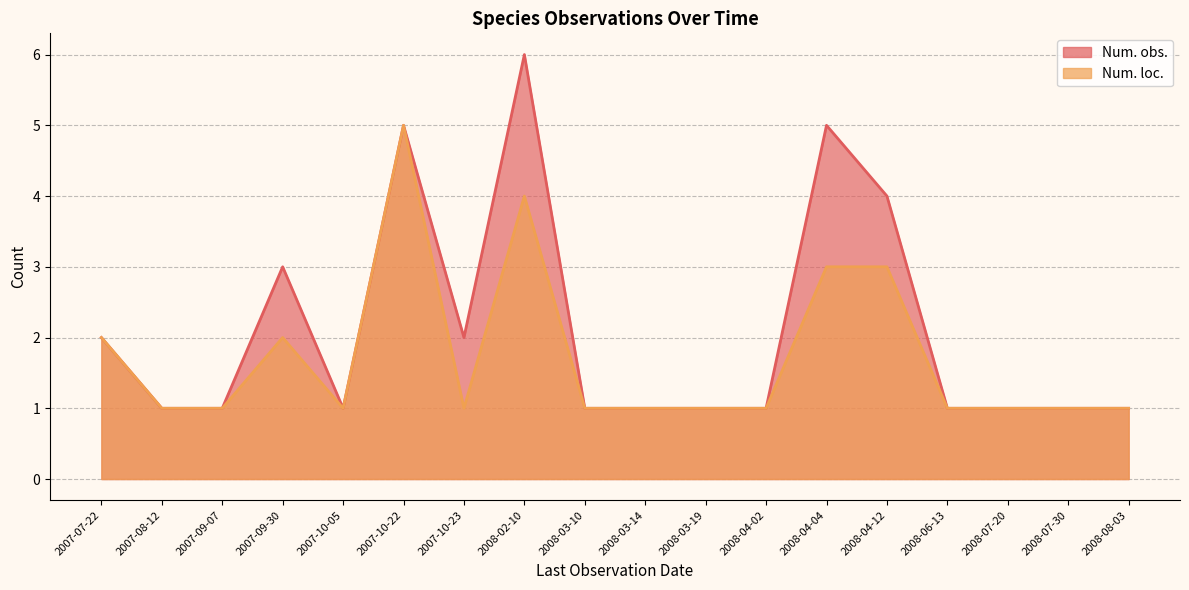

True or false: Num. loc. has more than 1 interior local peaks.

True